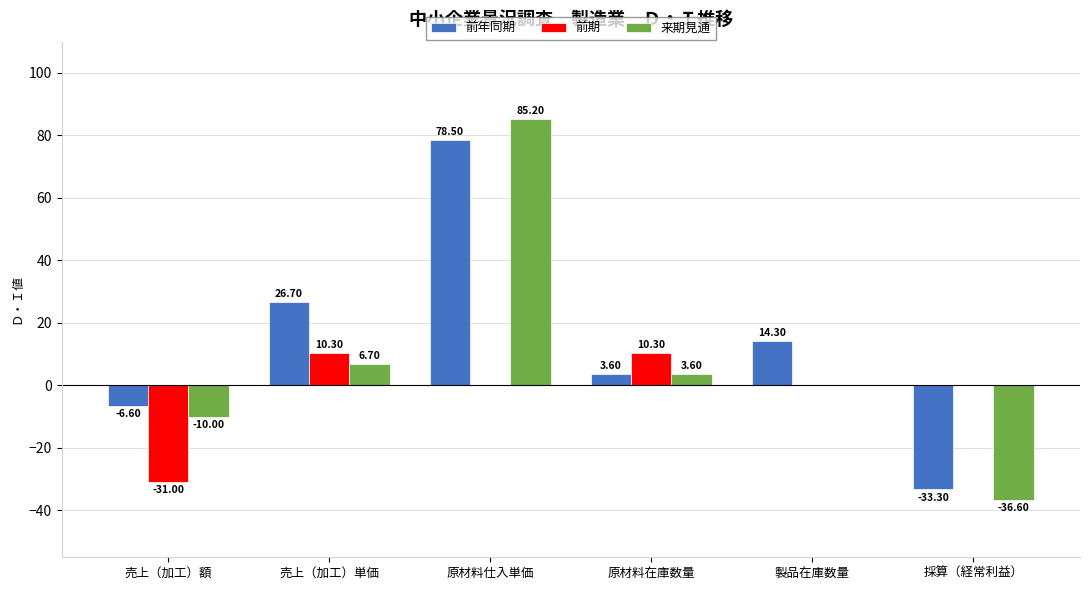

Which label corresponds to the largest value in the chart?

原材料仕入単価